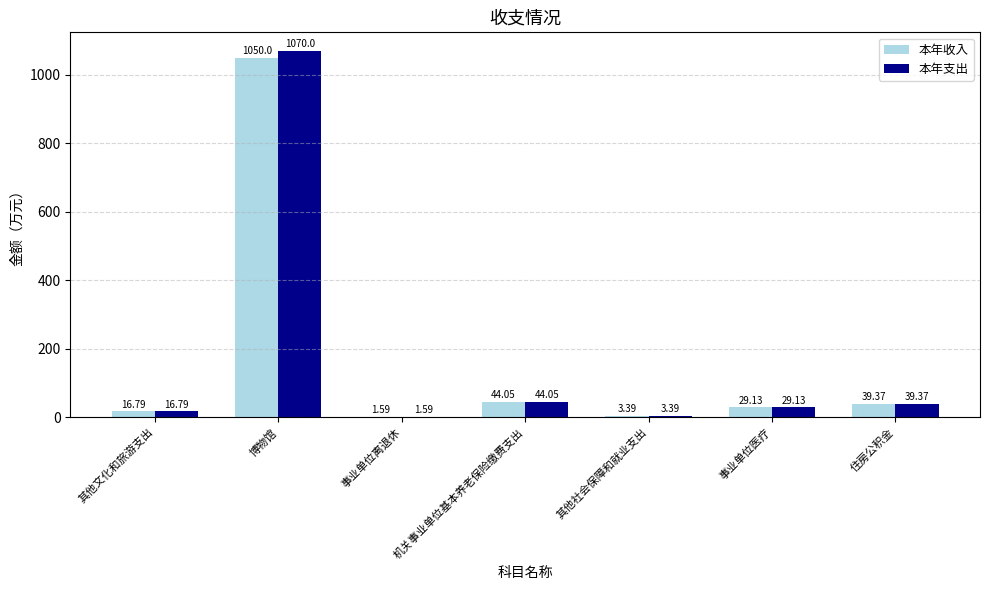

At which label does 本年收入 first exceed 29?

博物馆